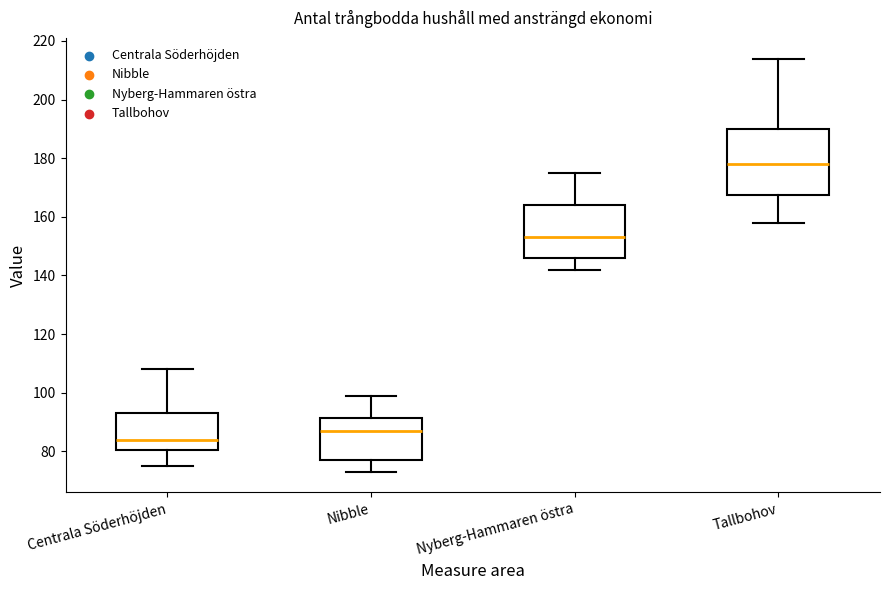

Reading left to right, read every box against the y-axis: the position of its median line, the range the box covers, and the ends of its whiskers. The values are not printed on the chart, so give them approximately, as read against the axis.

Centrala Söderhöjden: median 84, box 80 to 94, whiskers 76 to 108
Nibble: median 88, box 78 to 92, whiskers 74 to 100
Nyberg-Hammaren östra: median 154, box 146 to 164, whiskers 142 to 176
Tallbohov: median 178, box 168 to 190, whiskers 158 to 214